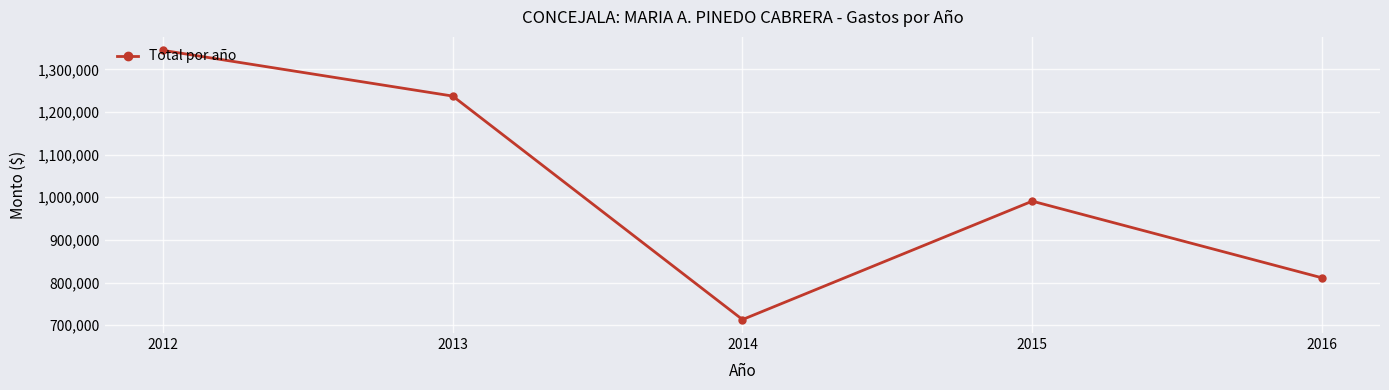

What is the difference between the maximum and minimum values?

631607